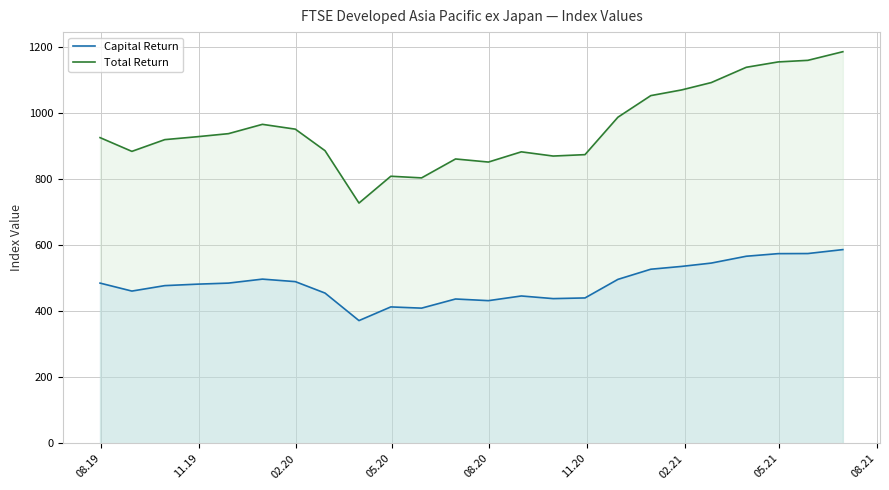

Which series has the largest total across all categories?

Total Return